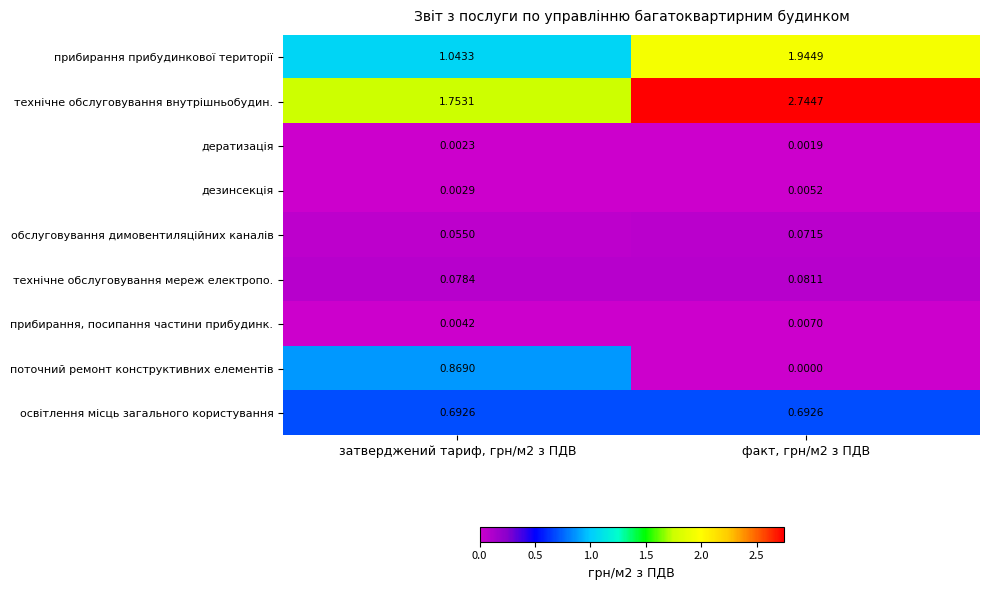

Between затверджений тариф, грн/м2 з ПДВ and факт, грн/м2 з ПДВ, which series saw the biggest shift?

технічне обслуговування внутрішньобудин.